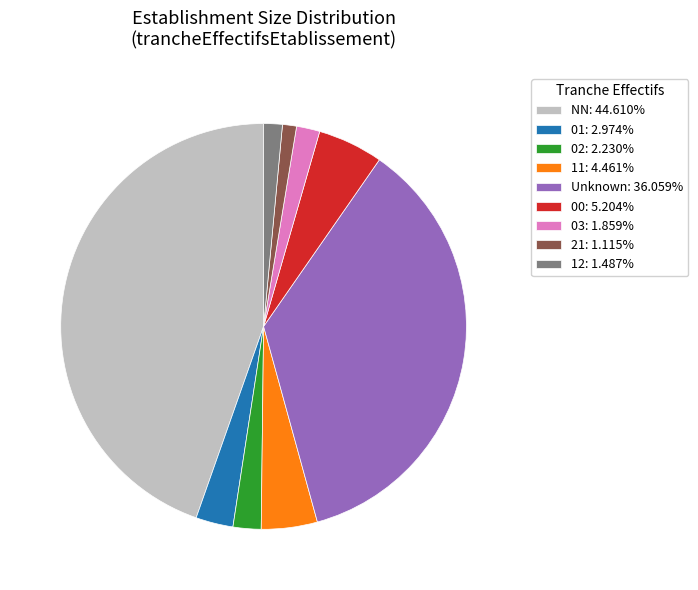

What is the ratio of the value at NN: 44.610% to the value at 00: 5.204%?

8.6